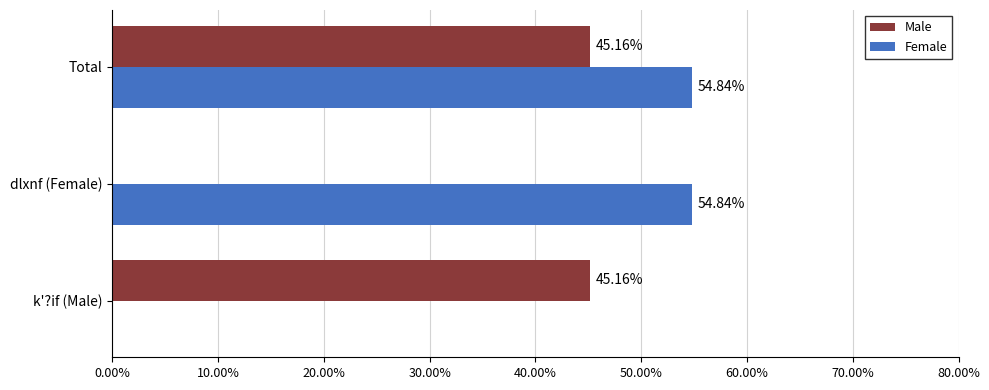

Between k'?if (Male) and Total, which series saw the biggest shift?

Female